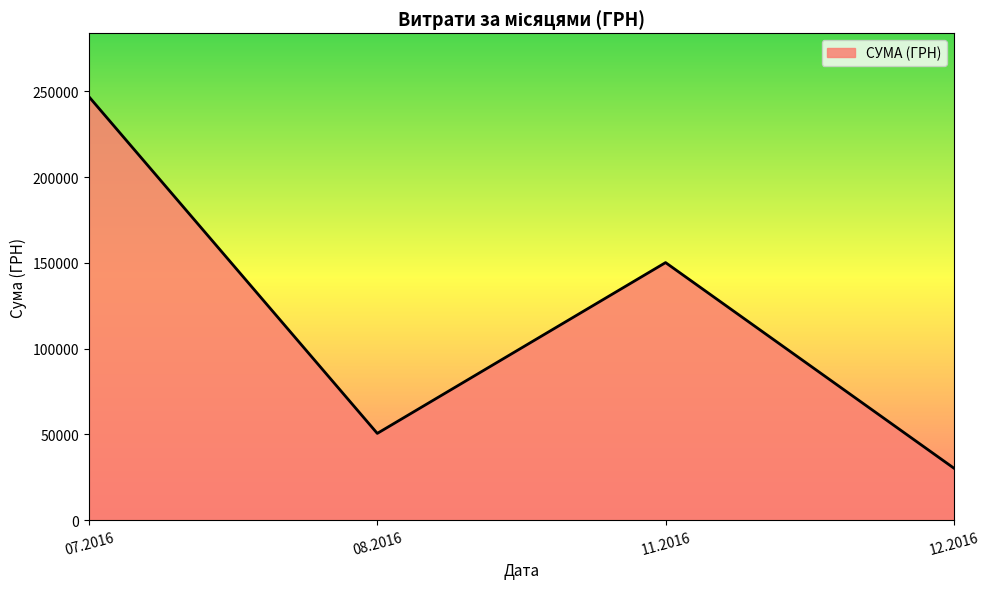

Which label corresponds to the largest value in the chart?

07.2016